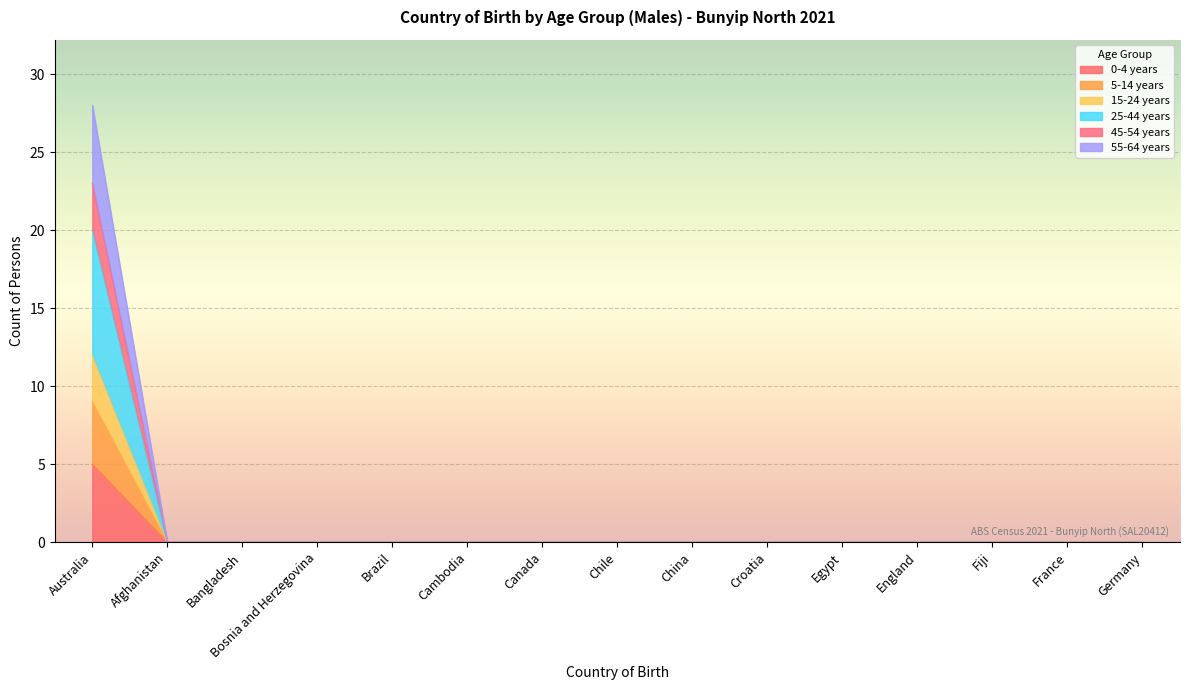

How many distinct data groups are displayed?

6